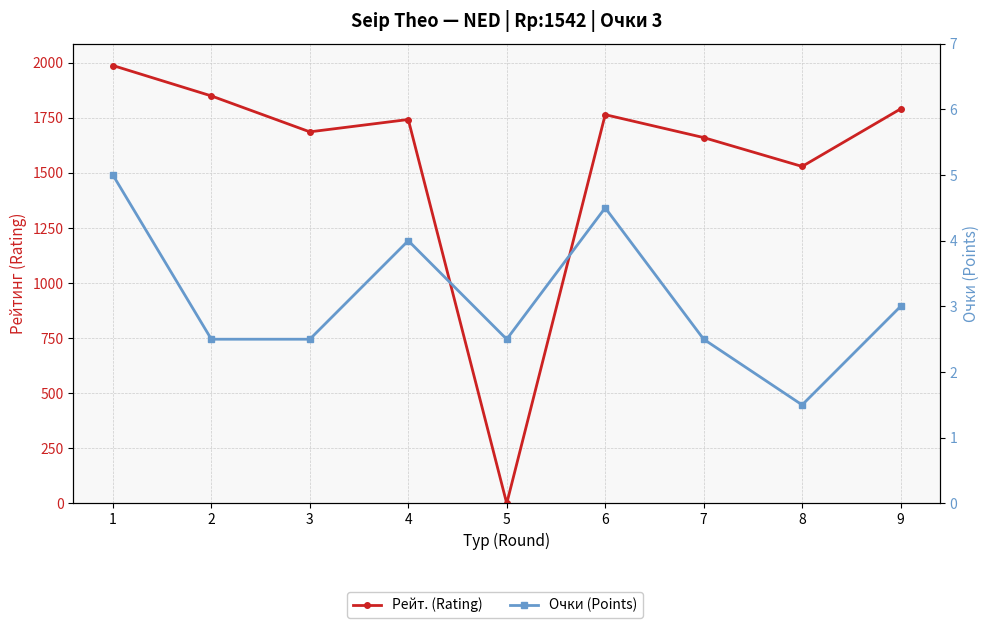

True or false: Очки (Points) and Рейт. (Rating) cross at least once.

True